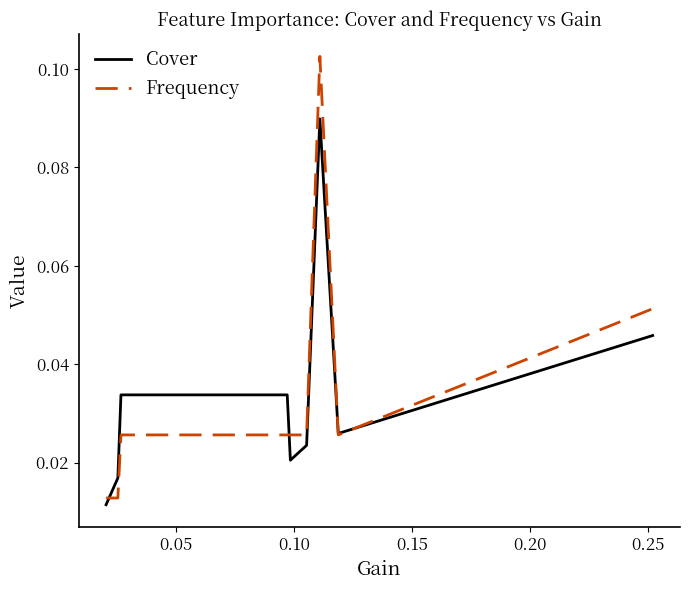

Which series has the widest spread of values?

Frequency